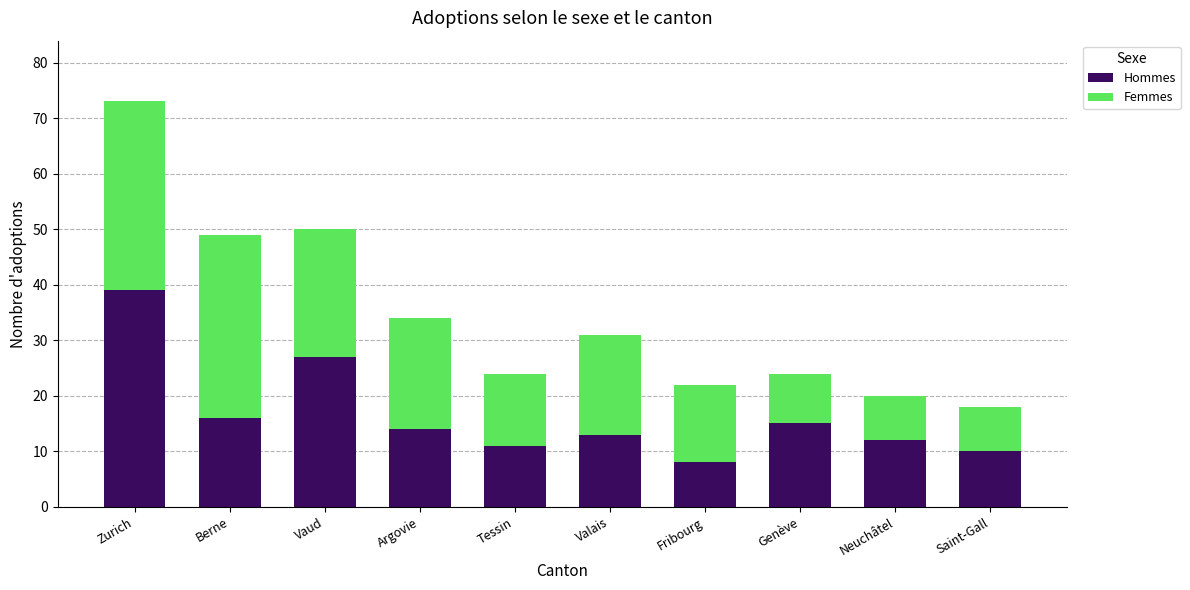

Is it true that Hommes equals 13 at Fribourg?

False